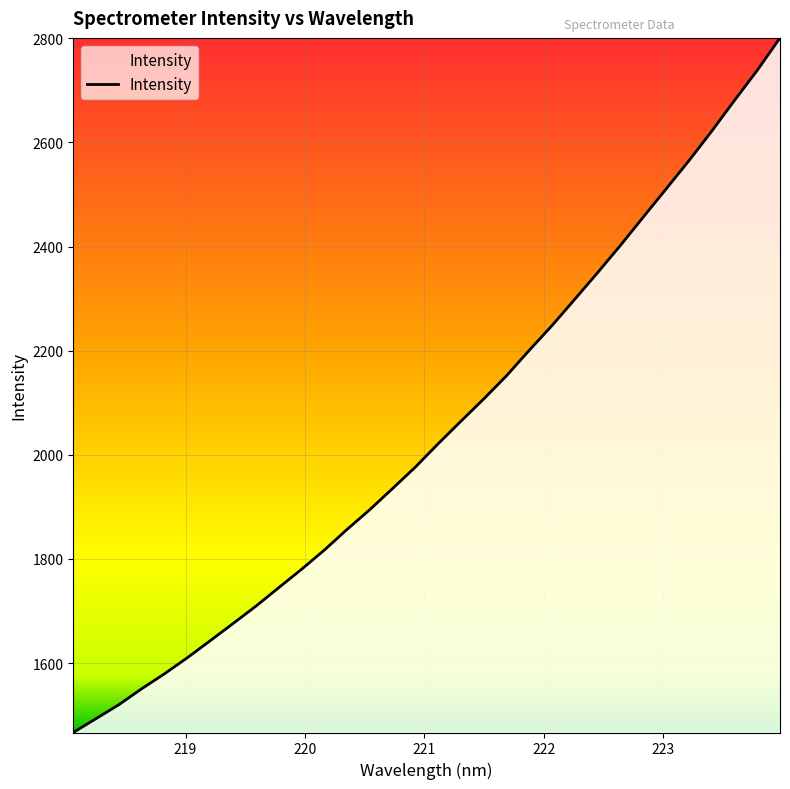

Does the chart have visible grid lines?

Yes